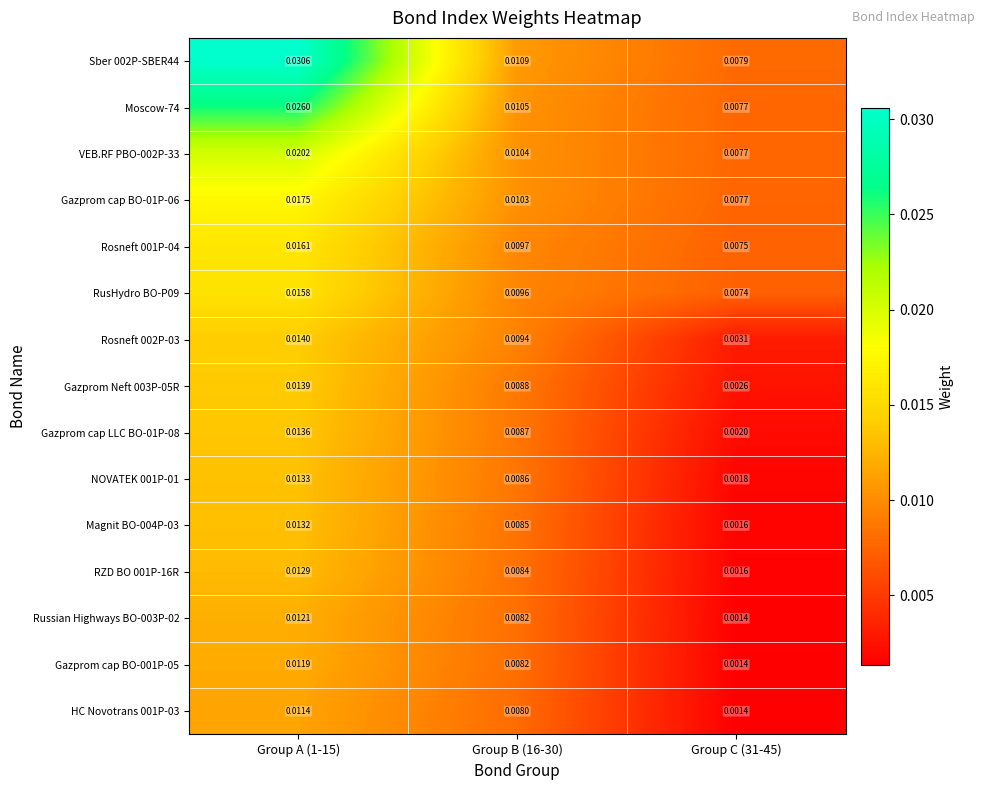

At which category is the sum across all series the highest?

Group A (1-15)